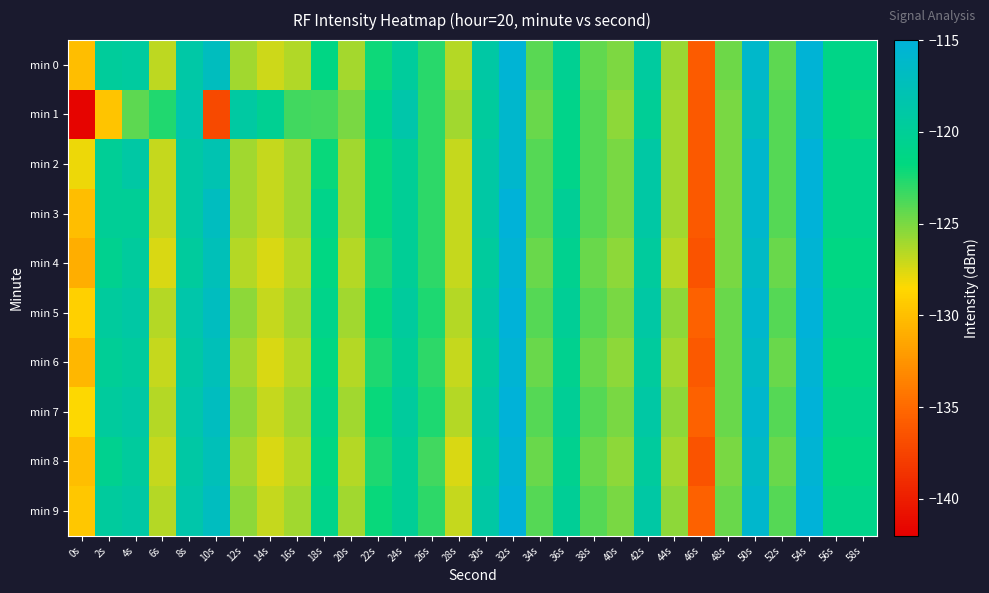

Reading left to right, list all the values displayed in this chart.

min 0: 0s=-130.0	2s=-119.7	4s=-119.4	6s=-126.8	8s=-118.8	10s=-117.1	12s=-126.0	14s=-127.2	16s=-126.4	18s=-121.4	20s=-126.2	22s=-122.1	24s=-119.6	26s=-122.8	28s=-126.5	30s=-119.0	32s=-115.4	34s=-124.1	36s=-120.3	38s=-124.4	40s=-125.0	42s=-119.4	44s=-125.9	46s=-136.0	48s=-124.6	50s=-116.1	52s=-124.2	54s=-115.2	56s=-121.2	58s=-121.2
min 1: 0s=-141.7	2s=-129.7	4s=-124.2	6s=-122.6	8s=-118.3	10s=-137.1	12s=-119.1	14s=-120.3	16s=-123.5	18s=-123.6	20s=-125.0	22s=-121.0	24s=-118.5	26s=-123.0	28s=-126.0	30s=-119.5	32s=-116.0	34s=-124.5	36s=-121.0	38s=-124.0	40s=-125.5	42s=-120.0	44s=-126.0	46s=-136.0	48s=-125.0	50s=-117.0	52s=-124.0	54s=-116.0	56s=-121.5	58s=-122.0
min 2: 0s=-128.0	2s=-120.0	4s=-119.0	6s=-127.0	8s=-119.0	10s=-118.0	12s=-126.0	14s=-127.0	16s=-126.0	18s=-122.0	20s=-126.0	22s=-122.0	24s=-120.0	26s=-123.0	28s=-127.0	30s=-119.0	32s=-116.0	34s=-124.0	36s=-121.0	38s=-124.0	40s=-125.0	42s=-119.0	44s=-126.0	46s=-136.0	48s=-125.0	50s=-116.0	52s=-124.0	54s=-115.0	56s=-121.0	58s=-121.0
min 3: 0s=-130.0	2s=-120.0	4s=-120.0	6s=-127.0	8s=-119.0	10s=-117.0	12s=-126.0	14s=-127.0	16s=-126.0	18s=-121.0	20s=-126.0	22s=-122.0	24s=-120.0	26s=-123.0	28s=-127.0	30s=-119.0	32s=-115.0	34s=-124.0	36s=-120.0	38s=-124.0	40s=-125.0	42s=-119.0	44s=-126.0	46s=-136.0	48s=-125.0	50s=-116.0	52s=-124.0	54s=-115.0	56s=-121.0	58s=-121.0
min 4: 0s=-131.0	2s=-120.5	4s=-119.5	6s=-127.5	8s=-119.5	10s=-117.5	12s=-126.5	14s=-127.5	16s=-126.5	18s=-121.5	20s=-126.5	22s=-122.5	24s=-120.0	26s=-123.0	28s=-127.0	30s=-119.5	32s=-115.5	34s=-124.5	36s=-120.5	38s=-124.5	40s=-125.5	42s=-119.5	44s=-126.5	46s=-136.5	48s=-125.0	50s=-116.5	52s=-124.5	54s=-115.5	56s=-121.5	58s=-121.5
min 5: 0s=-129.0	2s=-119.5	4s=-119.0	6s=-126.5	8s=-118.5	10s=-117.0	12s=-125.5	14s=-127.0	16s=-126.0	18s=-121.0	20s=-126.0	22s=-122.0	24s=-119.5	26s=-122.5	28s=-126.5	30s=-119.0	32s=-115.0	34s=-124.0	36s=-120.0	38s=-124.0	40s=-125.0	42s=-119.0	44s=-125.5	46s=-135.5	48s=-124.5	50s=-116.0	52s=-124.0	54s=-115.0	56s=-121.0	58s=-121.0
min 6: 0s=-130.5	2s=-120.0	4s=-119.5	6s=-127.0	8s=-119.0	10s=-117.5	12s=-126.0	14s=-127.5	16s=-126.5	18s=-121.5	20s=-126.5	22s=-122.5	24s=-120.0	26s=-123.0	28s=-127.0	30s=-119.5	32s=-115.5	34s=-124.5	36s=-120.5	38s=-124.5	40s=-125.5	42s=-119.5	44s=-126.0	46s=-136.0	48s=-124.5	50s=-116.5	52s=-124.5	54s=-115.5	56s=-121.5	58s=-121.5
min 7: 0s=-128.5	2s=-119.5	4s=-119.0	6s=-126.5	8s=-118.5	10s=-117.0	12s=-125.5	14s=-127.0	16s=-126.0	18s=-121.0	20s=-126.0	22s=-122.0	24s=-119.5	26s=-122.5	28s=-126.5	30s=-119.0	32s=-115.0	34s=-124.0	36s=-120.0	38s=-124.0	40s=-125.0	42s=-119.0	44s=-125.5	46s=-135.5	48s=-124.5	50s=-116.0	52s=-124.0	54s=-115.0	56s=-121.0	58s=-121.0
min 8: 0s=-130.0	2s=-120.5	4s=-119.5	6s=-127.0	8s=-119.0	10s=-117.5	12s=-126.0	14s=-127.5	16s=-126.5	18s=-121.5	20s=-126.5	22s=-122.5	24s=-120.0	26s=-123.5	28s=-127.5	30s=-119.5	32s=-115.5	34s=-124.5	36s=-120.5	38s=-124.5	40s=-125.5	42s=-119.5	44s=-126.0	46s=-136.5	48s=-125.0	50s=-116.5	52s=-124.5	54s=-115.5	56s=-121.5	58s=-121.5
min 9: 0s=-129.5	2s=-119.5	4s=-119.0	6s=-126.5	8s=-118.5	10s=-117.0	12s=-125.5	14s=-127.0	16s=-126.0	18s=-121.0	20s=-126.0	22s=-122.0	24s=-120.0	26s=-123.0	28s=-127.0	30s=-119.0	32s=-115.0	34s=-124.0	36s=-120.0	38s=-124.0	40s=-125.0	42s=-119.0	44s=-125.5	46s=-135.5	48s=-124.5	50s=-116.0	52s=-124.0	54s=-115.0	56s=-121.0	58s=-121.0